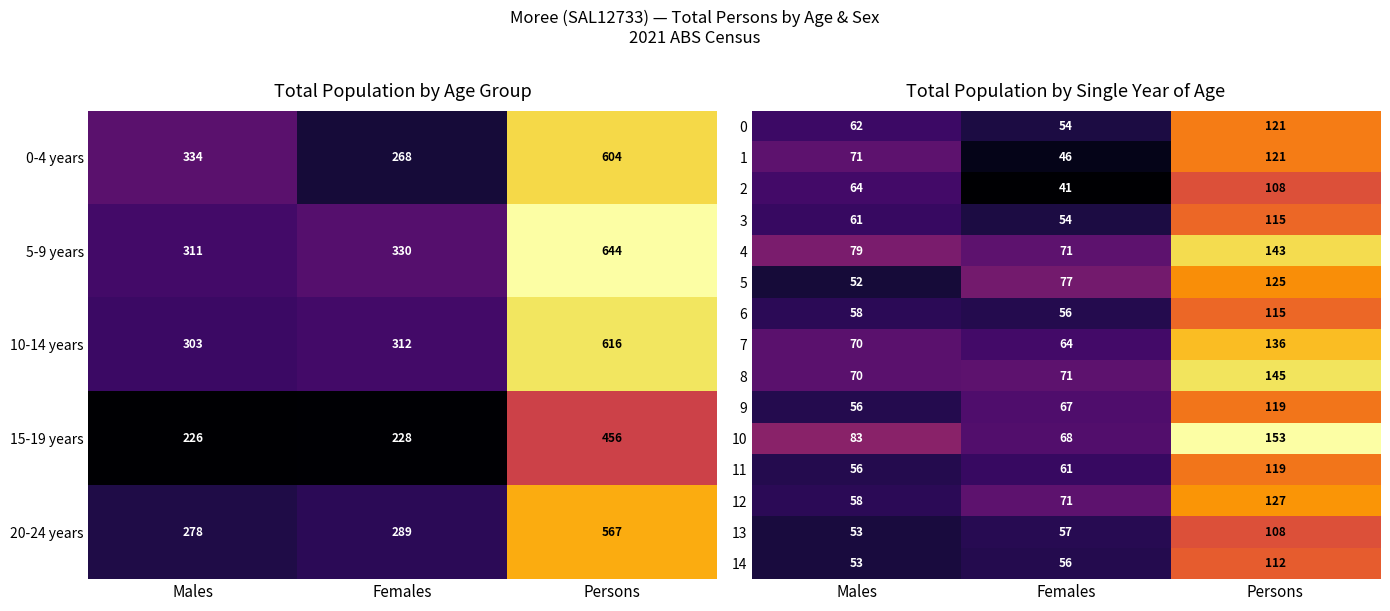

How many values in the 2 series are below 64?

1